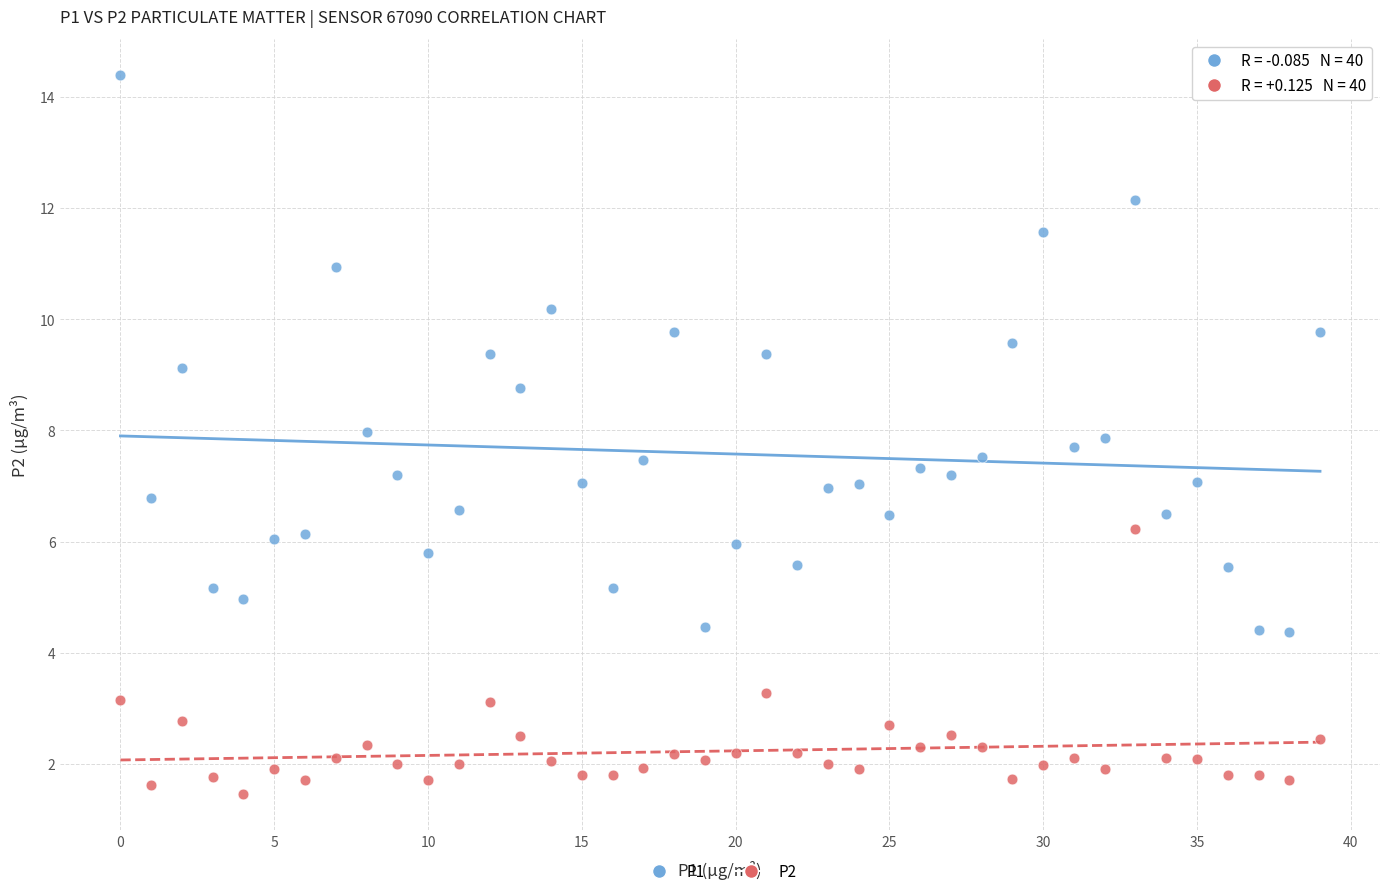

Which series reaches the minimum Y coordinate?

P2